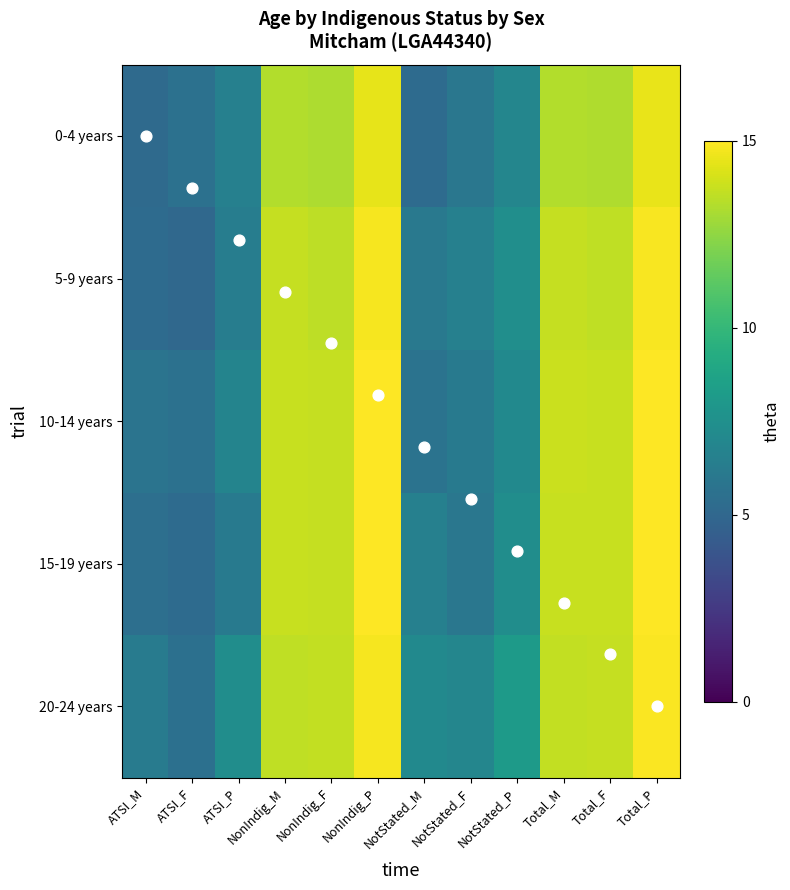

What is the difference between the highest and lowest values at NonIndig_F?

0.5